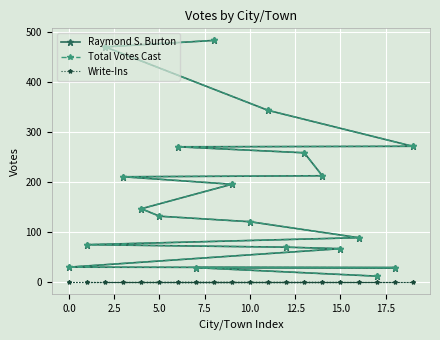

True or false: Write-Ins and Total Votes Cast intersect in this chart.

False